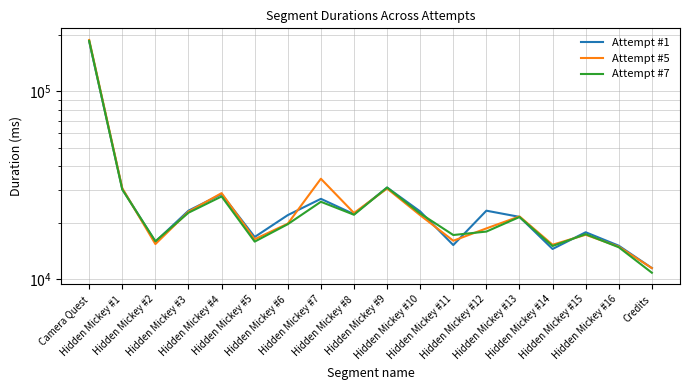

What are all the series names shown in the legend?

Attempt #1, Attempt #5, Attempt #7